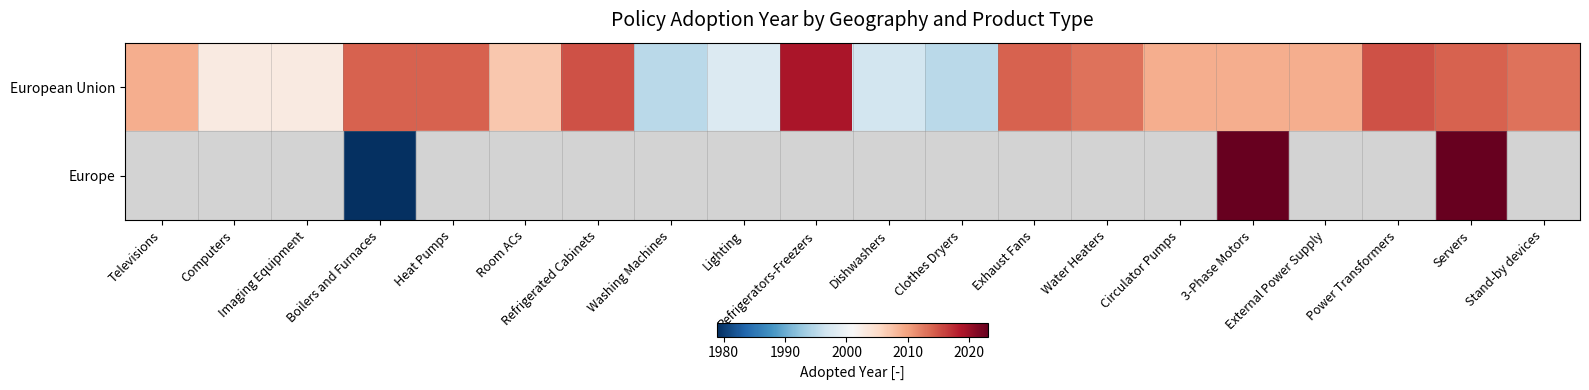

Is the value of European Union at 3-Phase Motors greater than the value of Europe at Boilers and Furnaces?

Yes